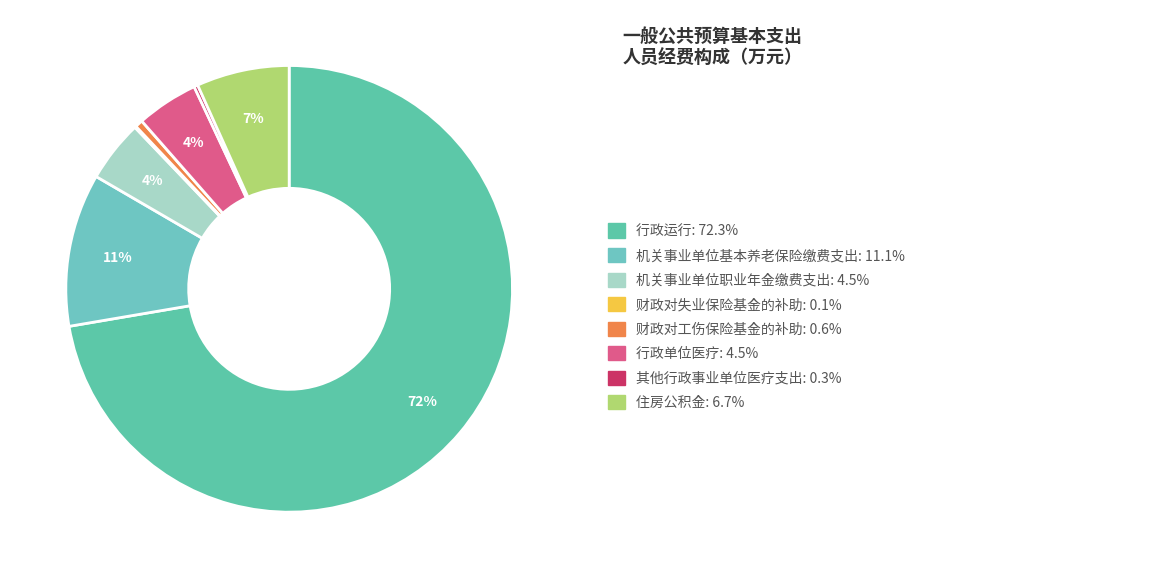

How many segments does this pie chart have?

8